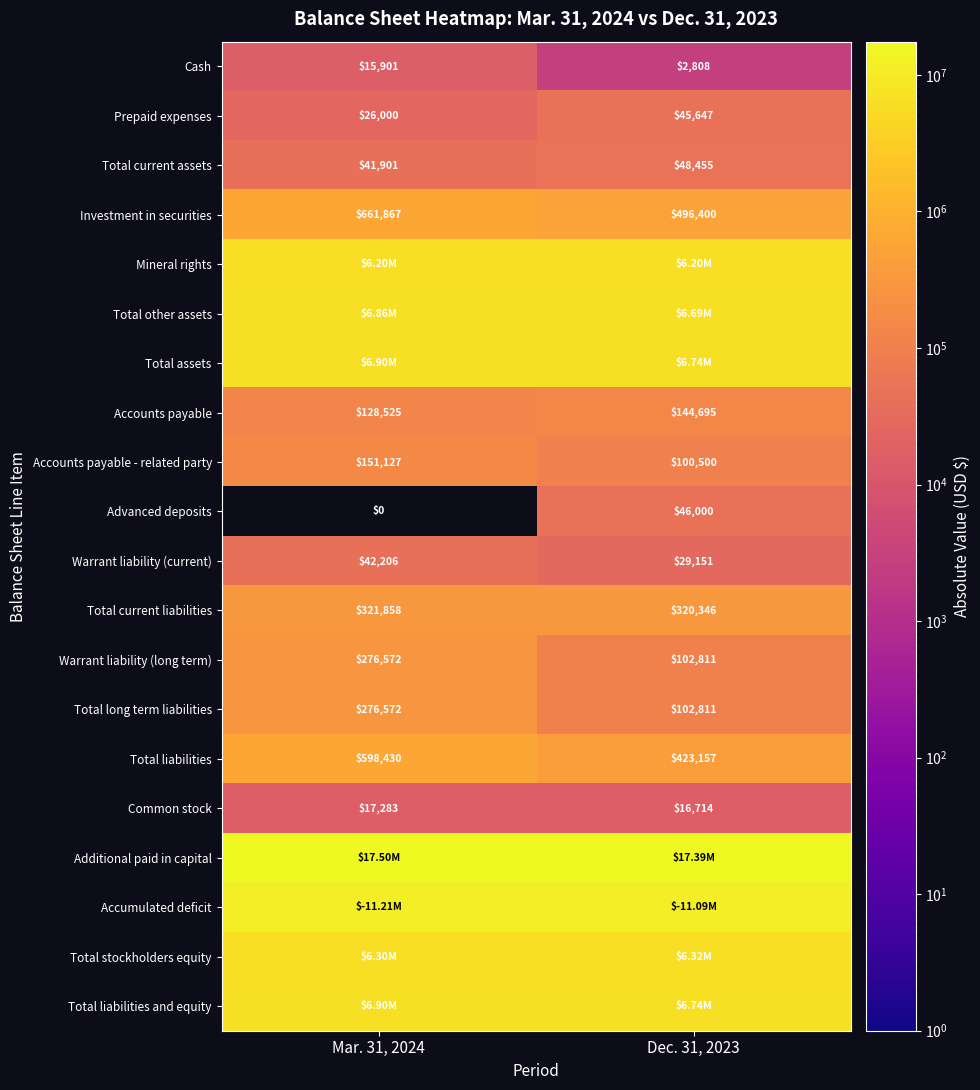

List the labels in order of Advanced deposits value, largest first.

Dec. 31, 2023, Mar. 31, 2024